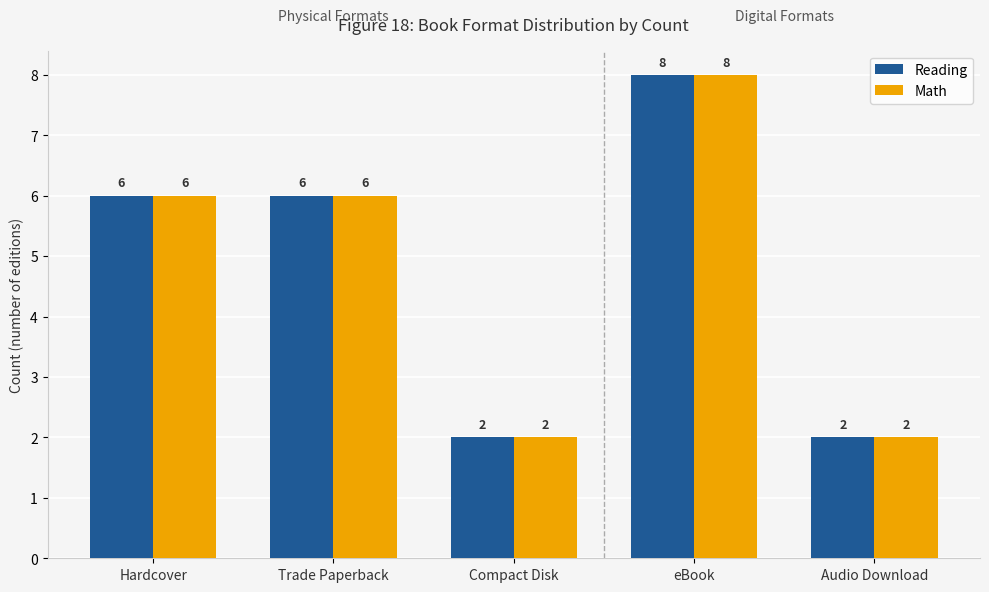

At how many categories does at least one series exceed 5?

3